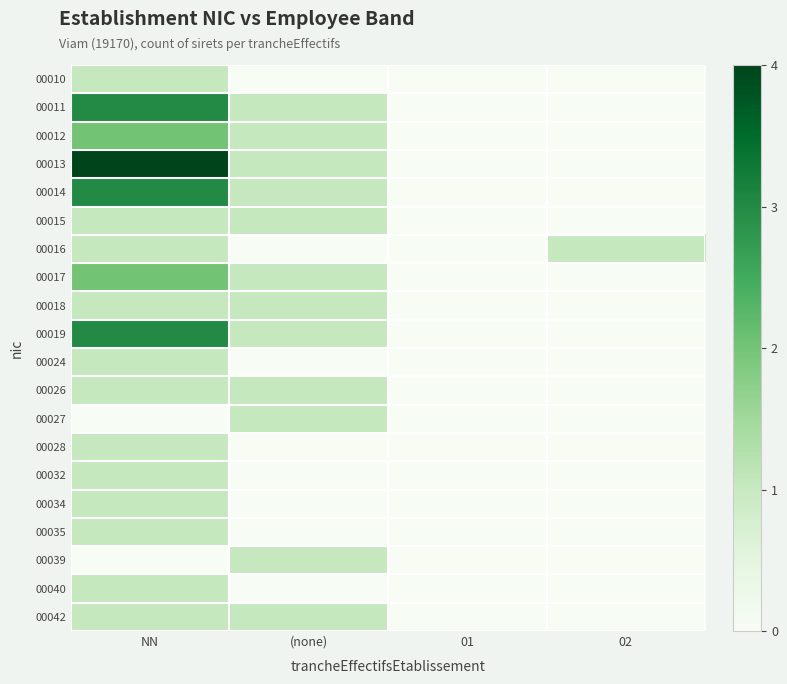

Count the number of categories in the chart.

4